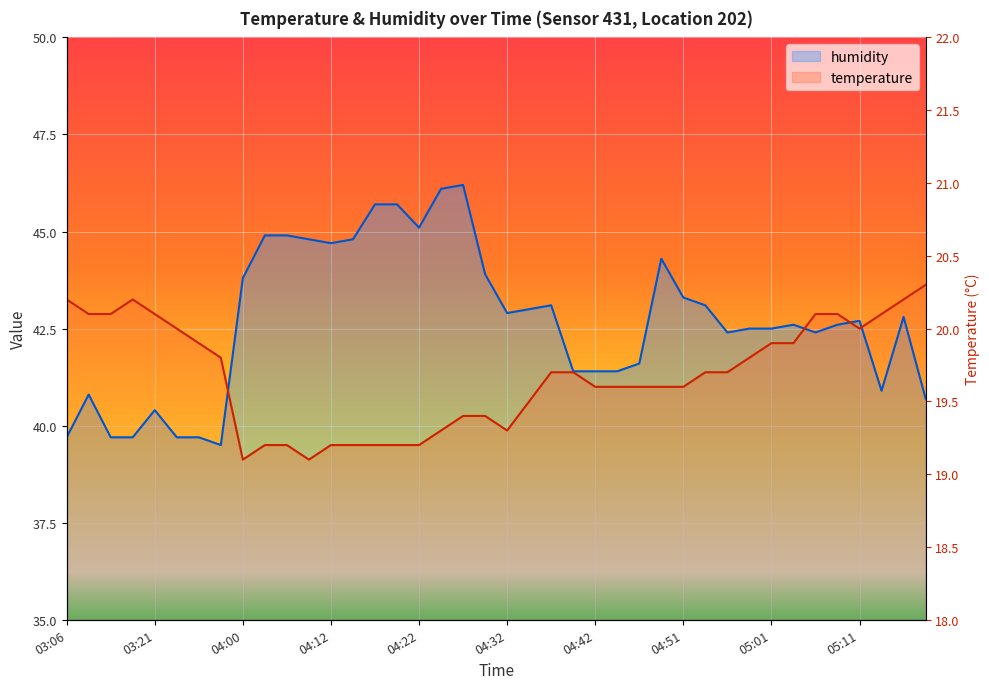

What is the maximum value for humidity?

46.2